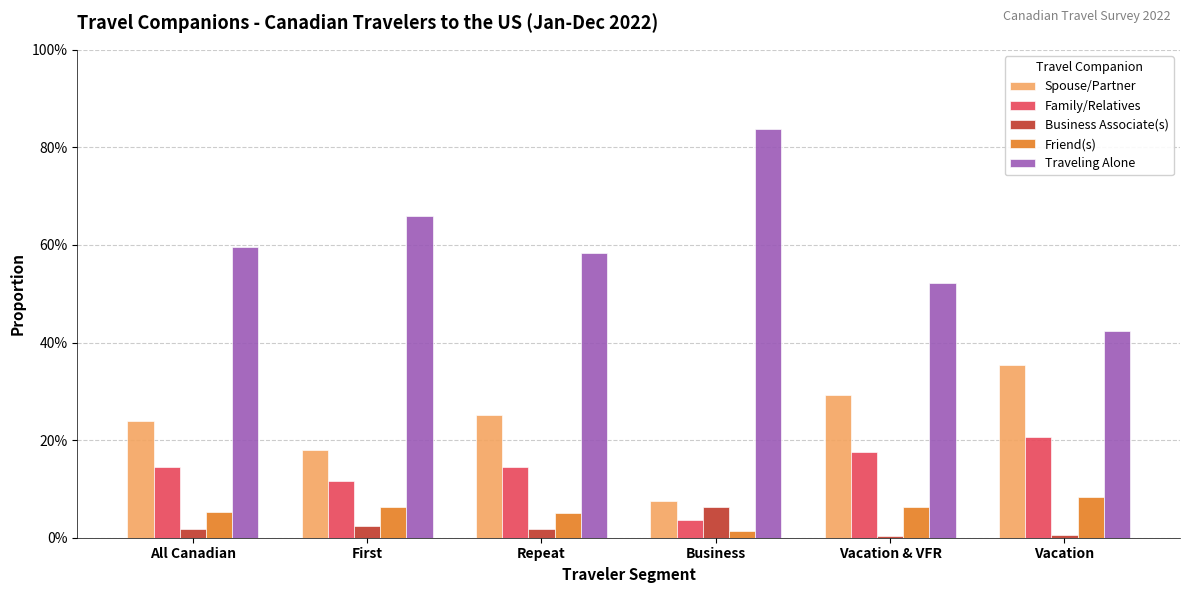

What is the label of the 3rd bar from the left?

Repeat